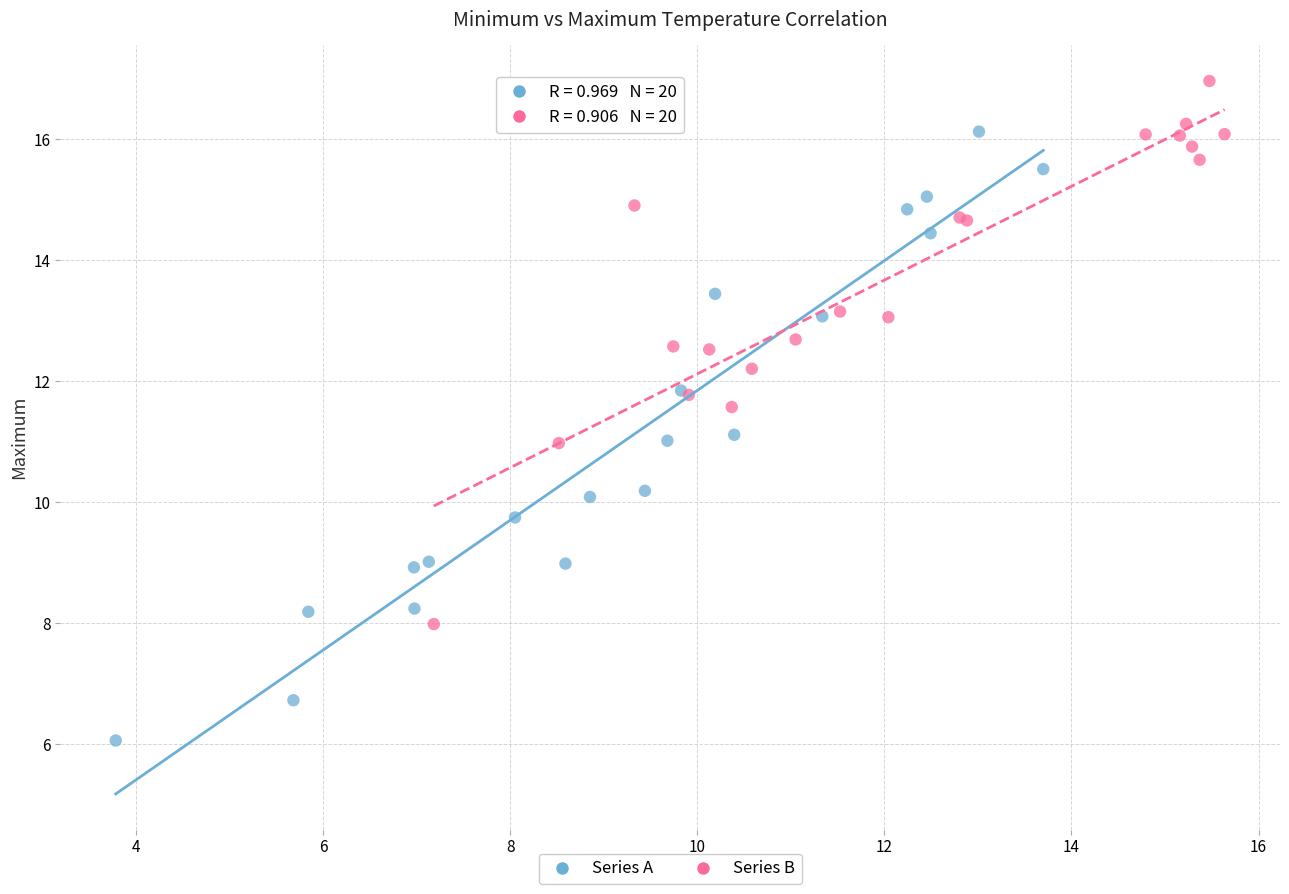

Which series contains the lowest Y value?

Series A